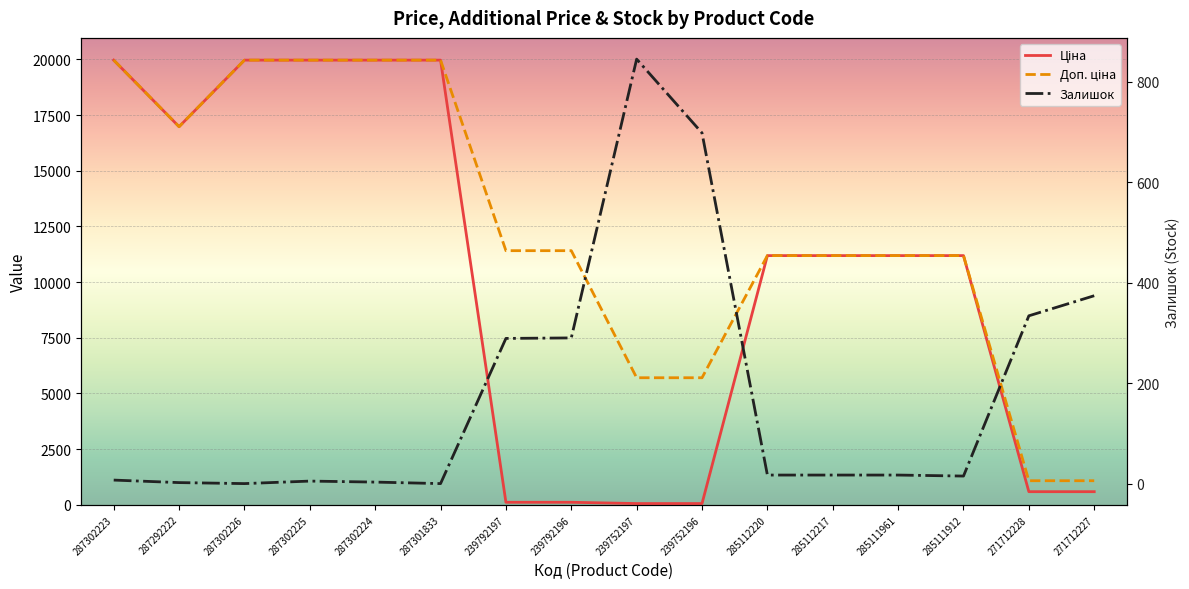

Count the number of data series in this chart.

3